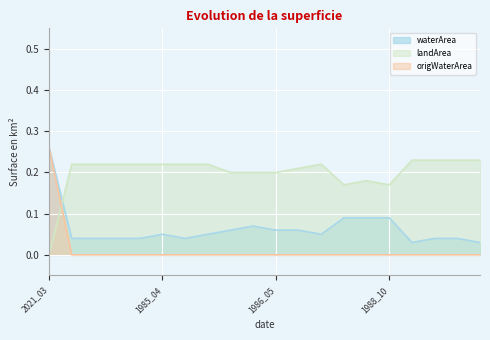

Rank the series at 1985_02 from highest to lowest value.

landArea, waterArea, origWaterArea